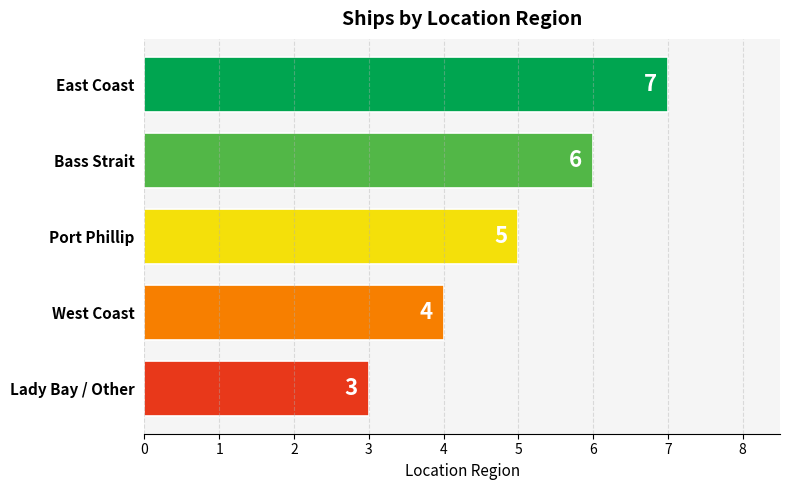

Are the bars grouped side by side (vs. stacked)?

No